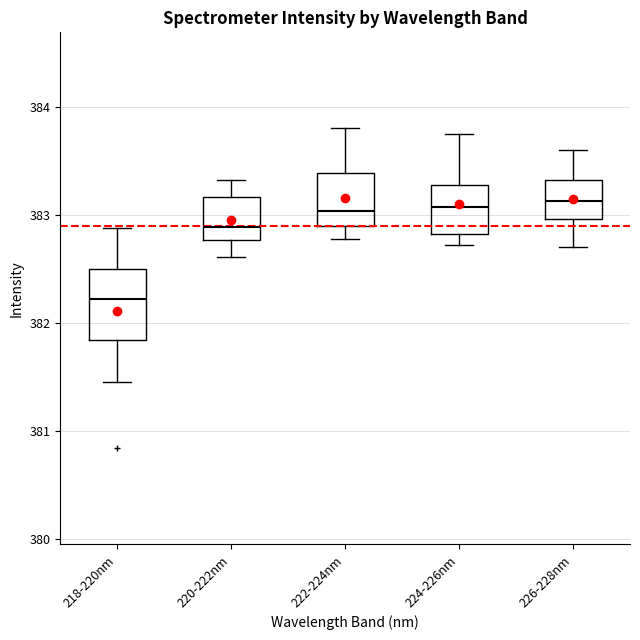

Which box has the lowest median line?

218-220nm